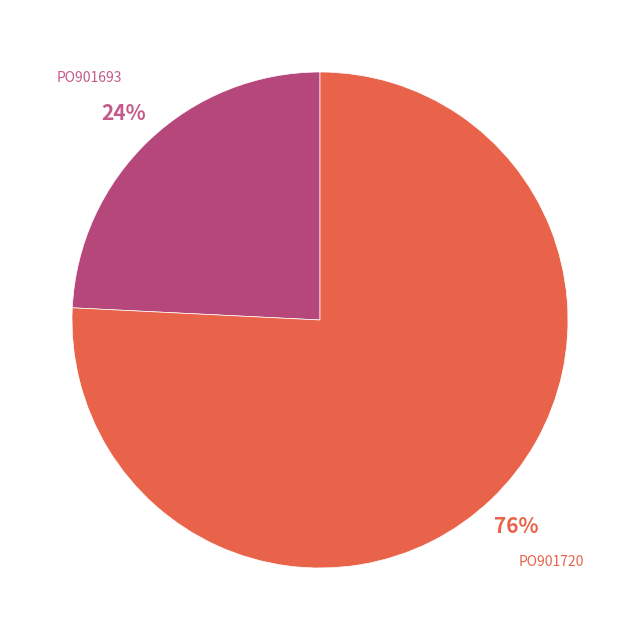

To the nearest percent, what is the combined percentage of PO901693 and PO901720?

100%